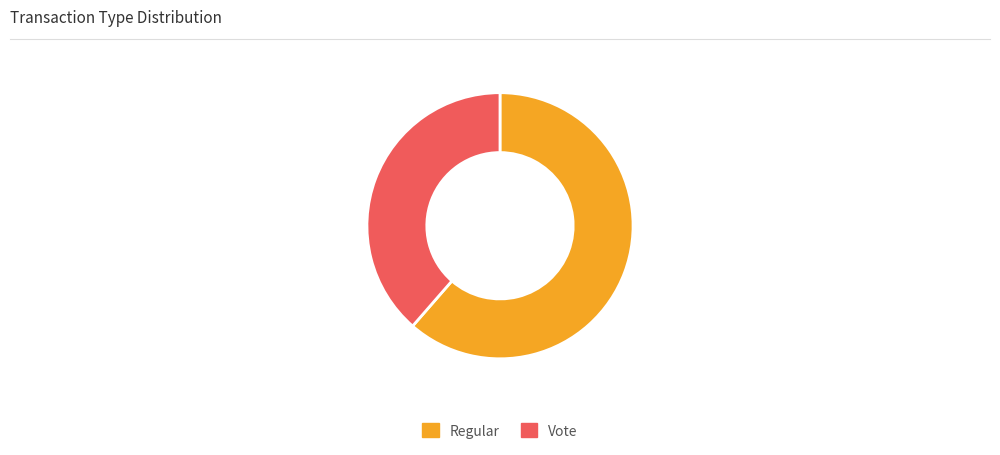

The Vote slice represents 26% of the pie. True or false?

False